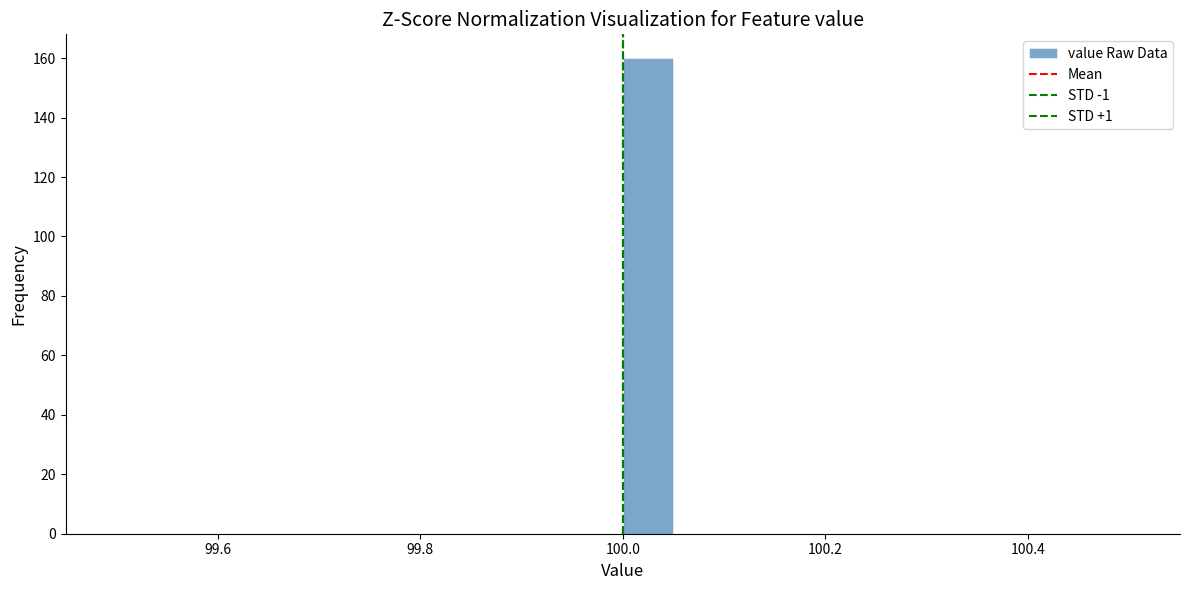

Around what value on the x-axis is the tallest bar? Give the approximate position of its centre, as read against the axis.

100.02